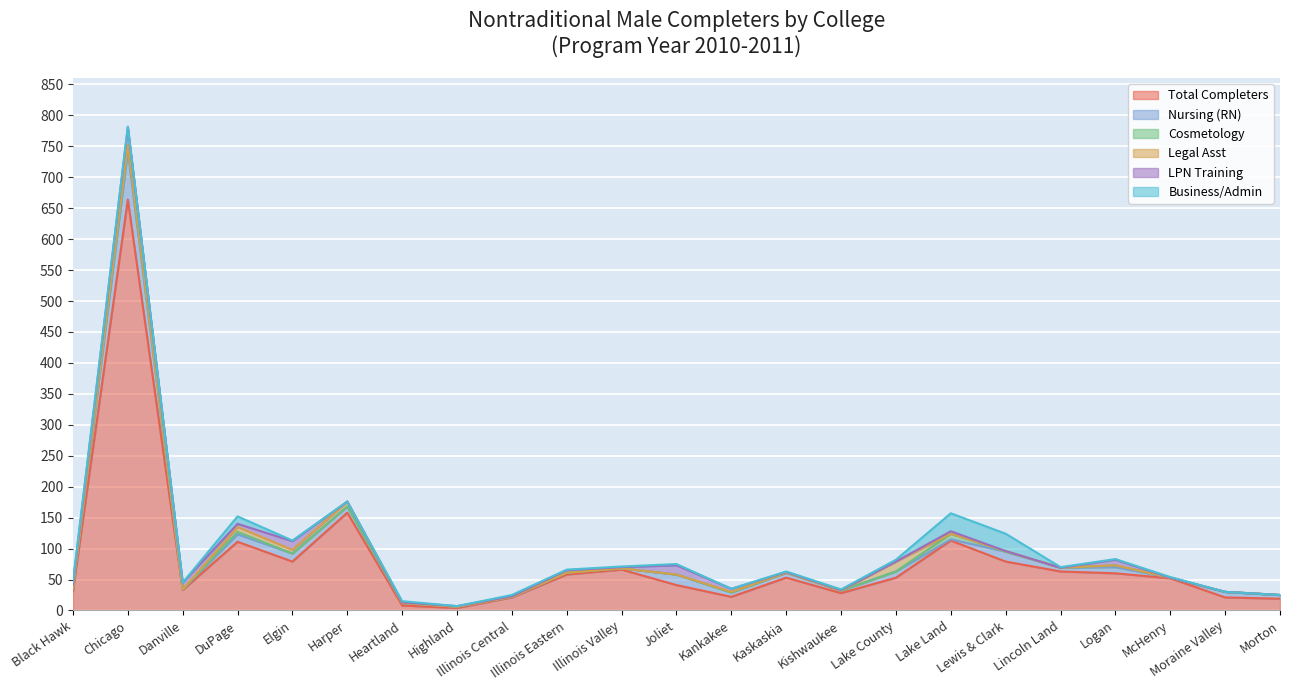

What is the difference between the second highest and minimum values in the LPN Training series?

15